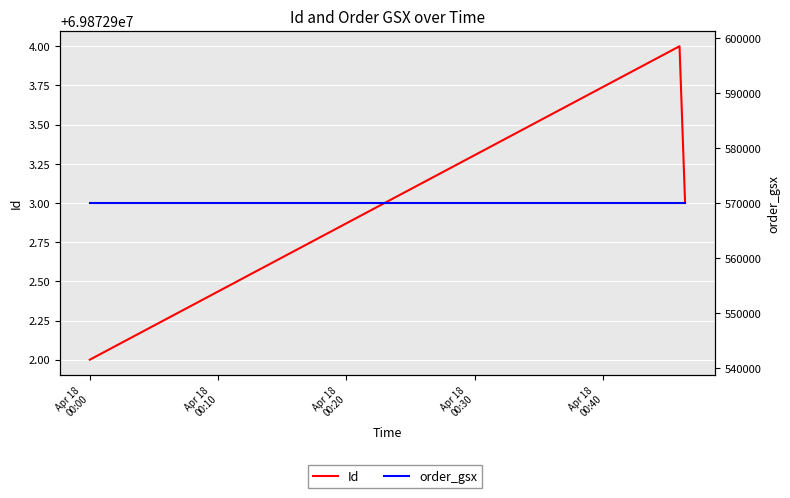

Is it true that Id equals 38631468 at Apr 18
00:10?

False